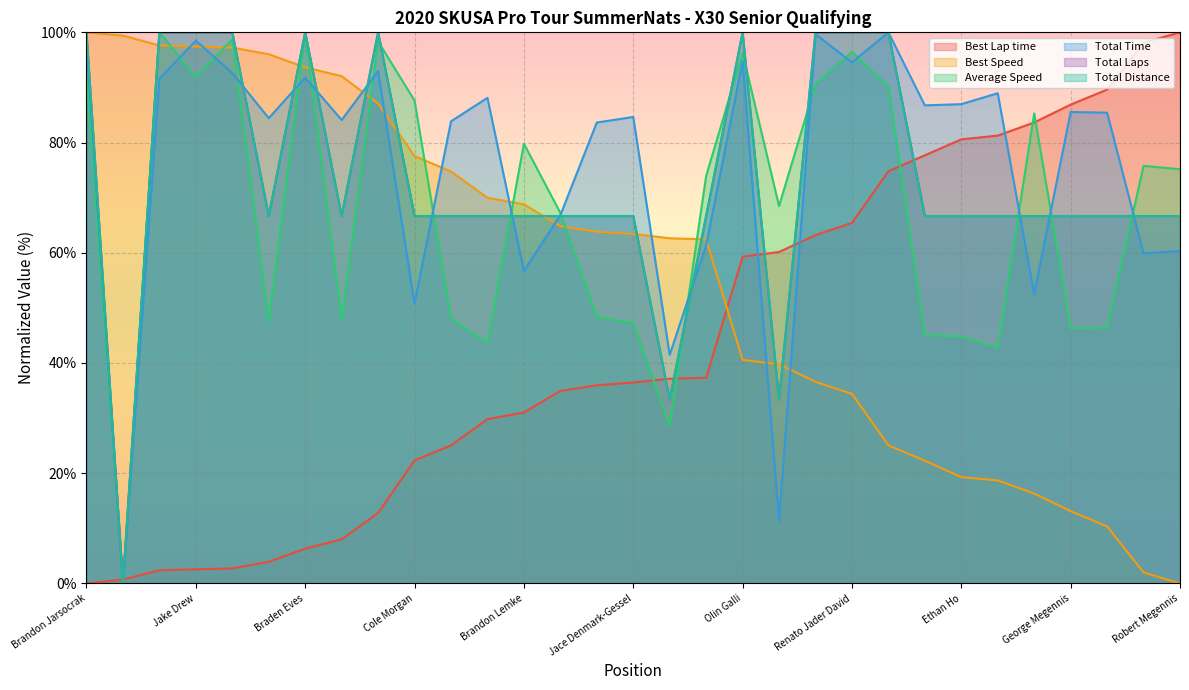

How many values in the Total Laps series exceed 66?

28